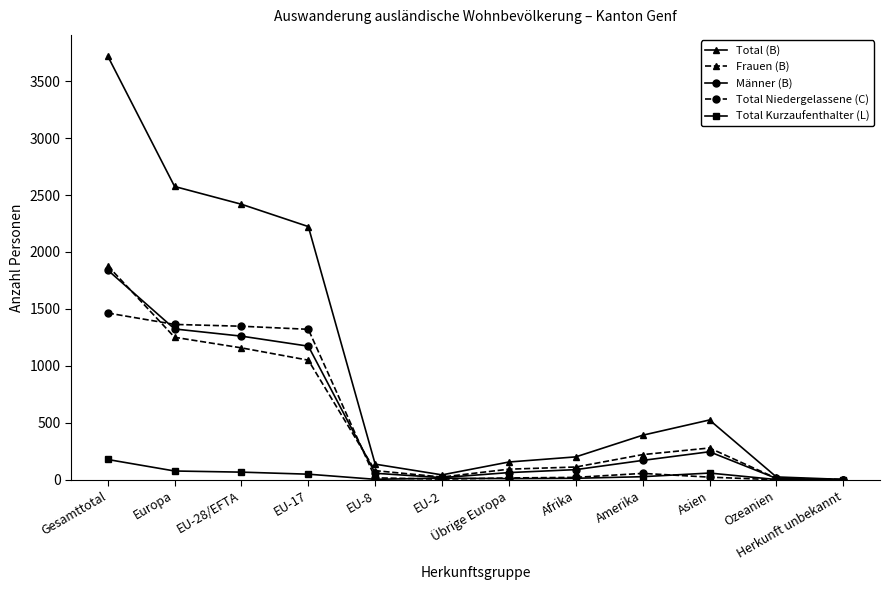

What is the label of the 8th point from the right?

EU-8